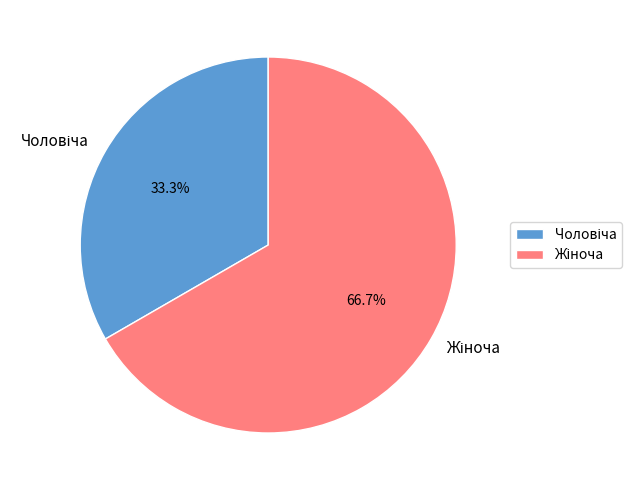

True or false: Жіноча accounts for 52% of the total.

False